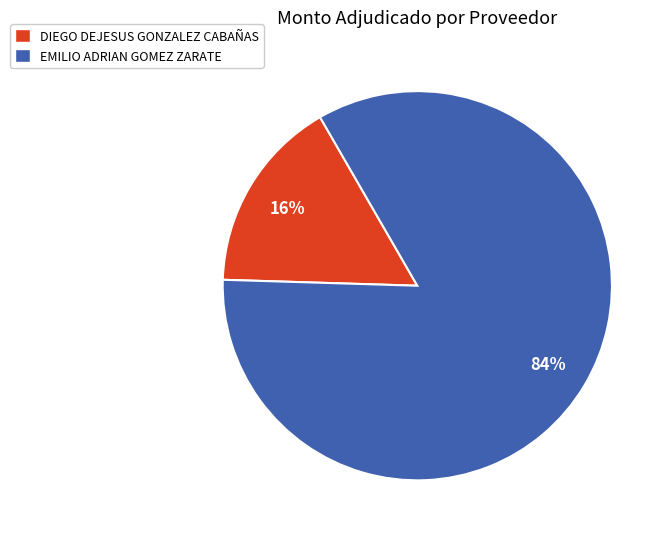

Which has a higher value, DIEGO DEJESUS GONZALEZ CABAÑAS or EMILIO ADRIAN GOMEZ ZARATE?

EMILIO ADRIAN GOMEZ ZARATE